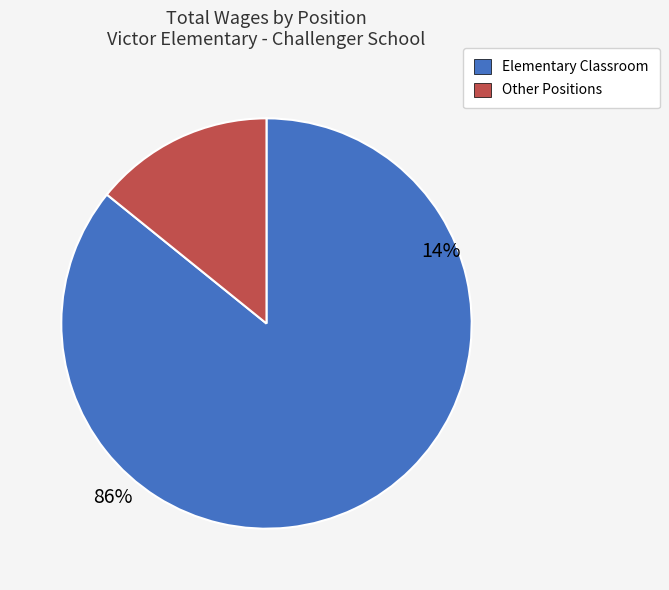

To the nearest percent, what portion does Elementary Classroom represent?

86%